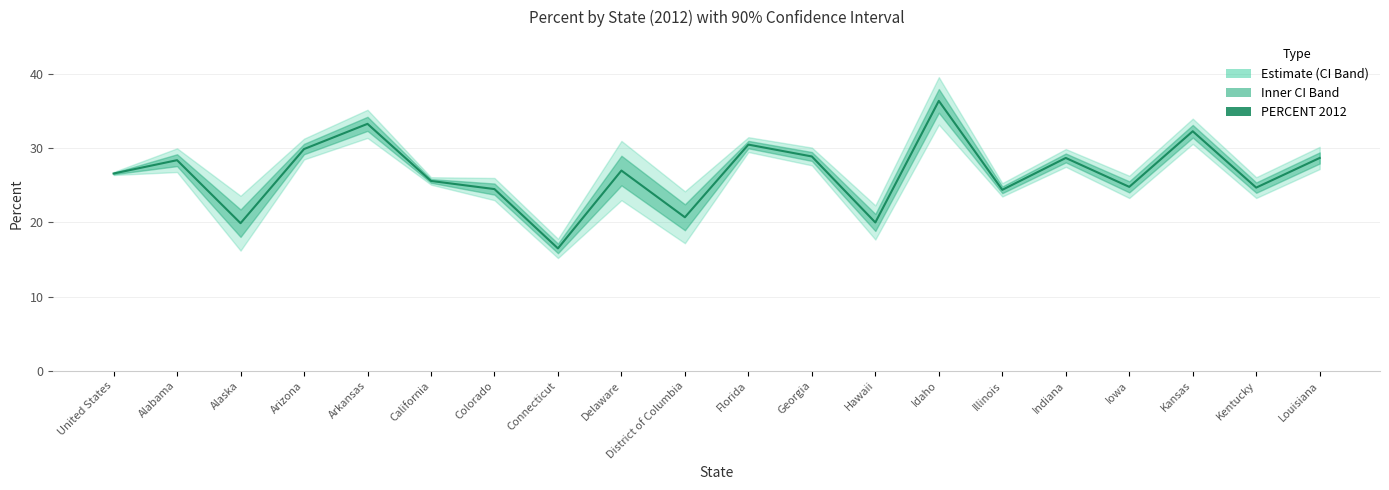

What value does the data have at Delaware?

27.0